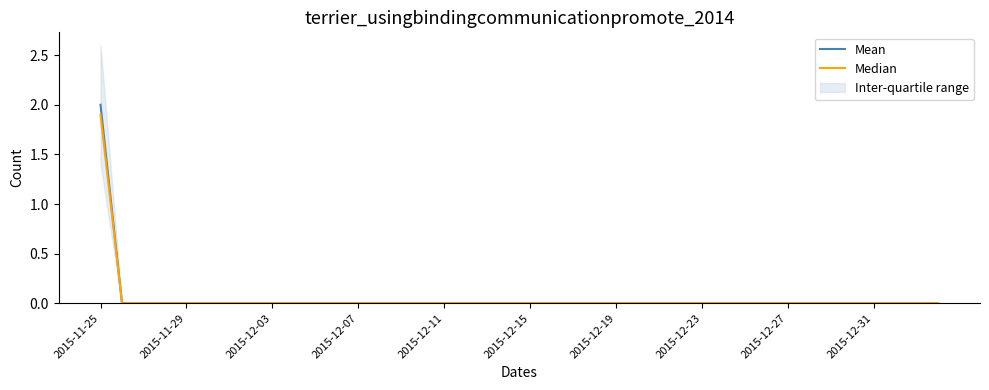

How many positive values does the Median series have?

1